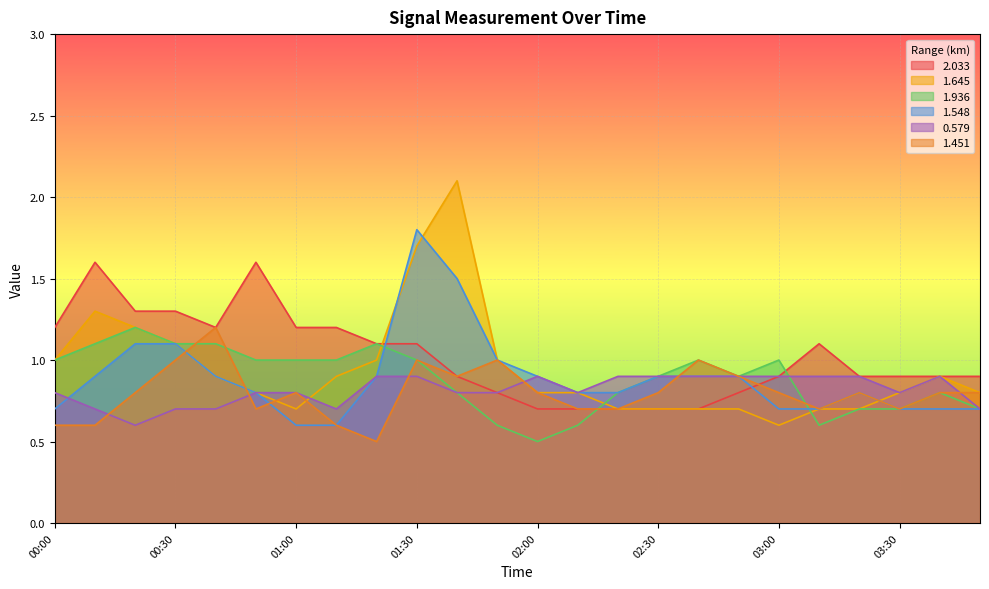

Which label corresponds to the largest value in the chart?

01:40